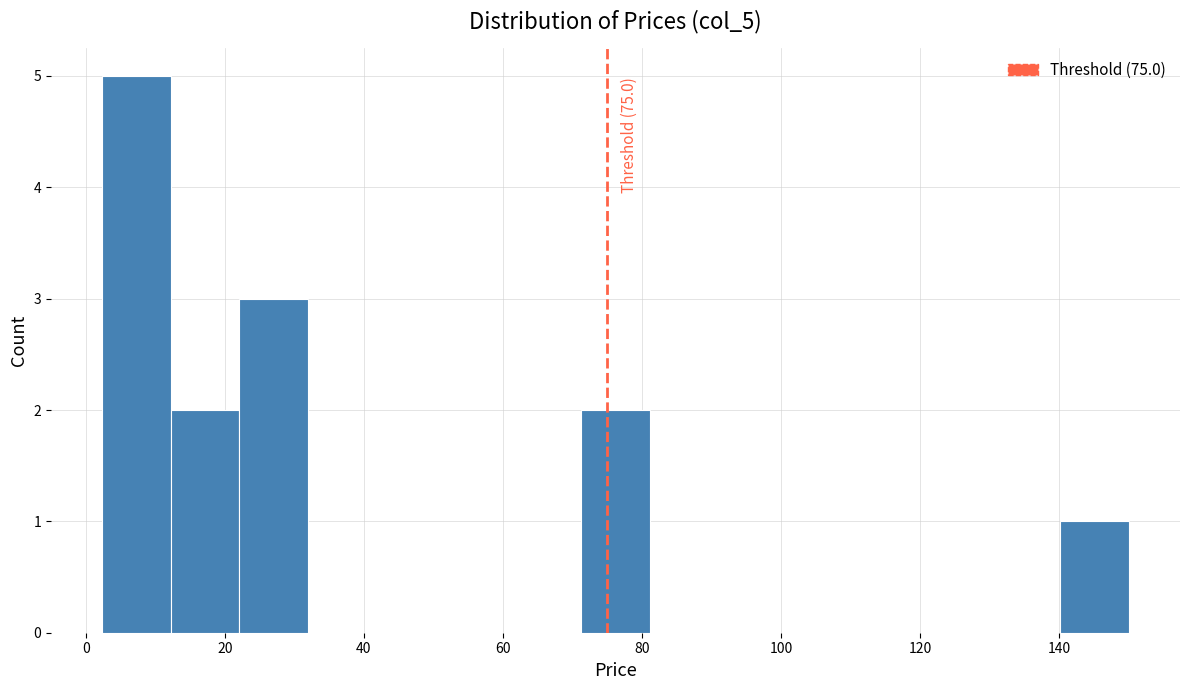

Over which range of the x-axis is the bar tallest?

2 to 12